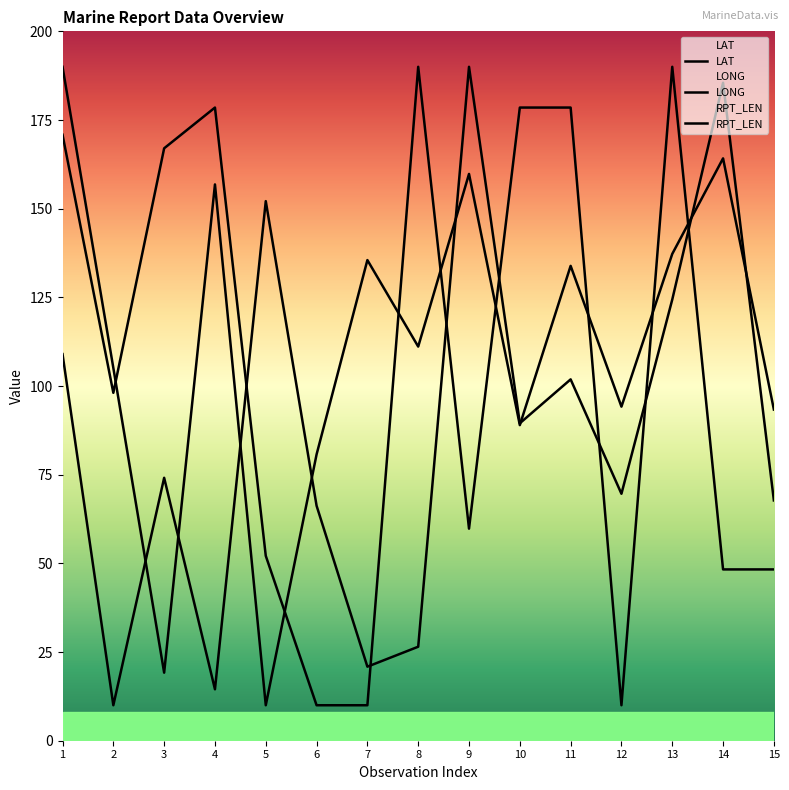

True or false: RPT_LEN has a value of 10.0 at 6.

True